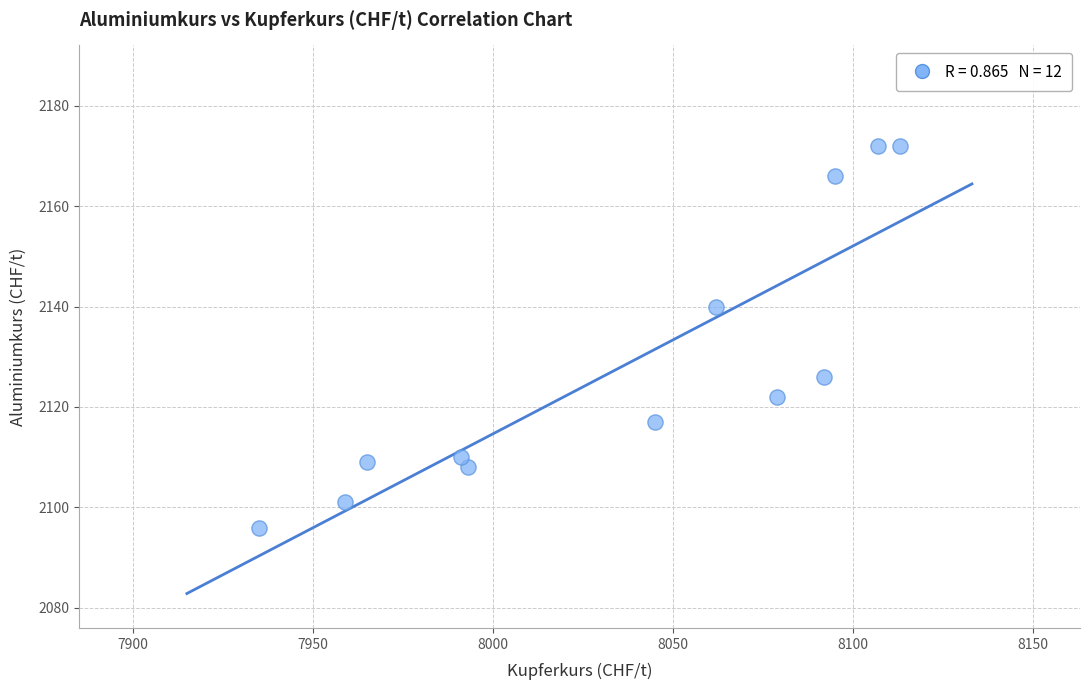

What Y value in the scatter plot is closest to 2134?

2140